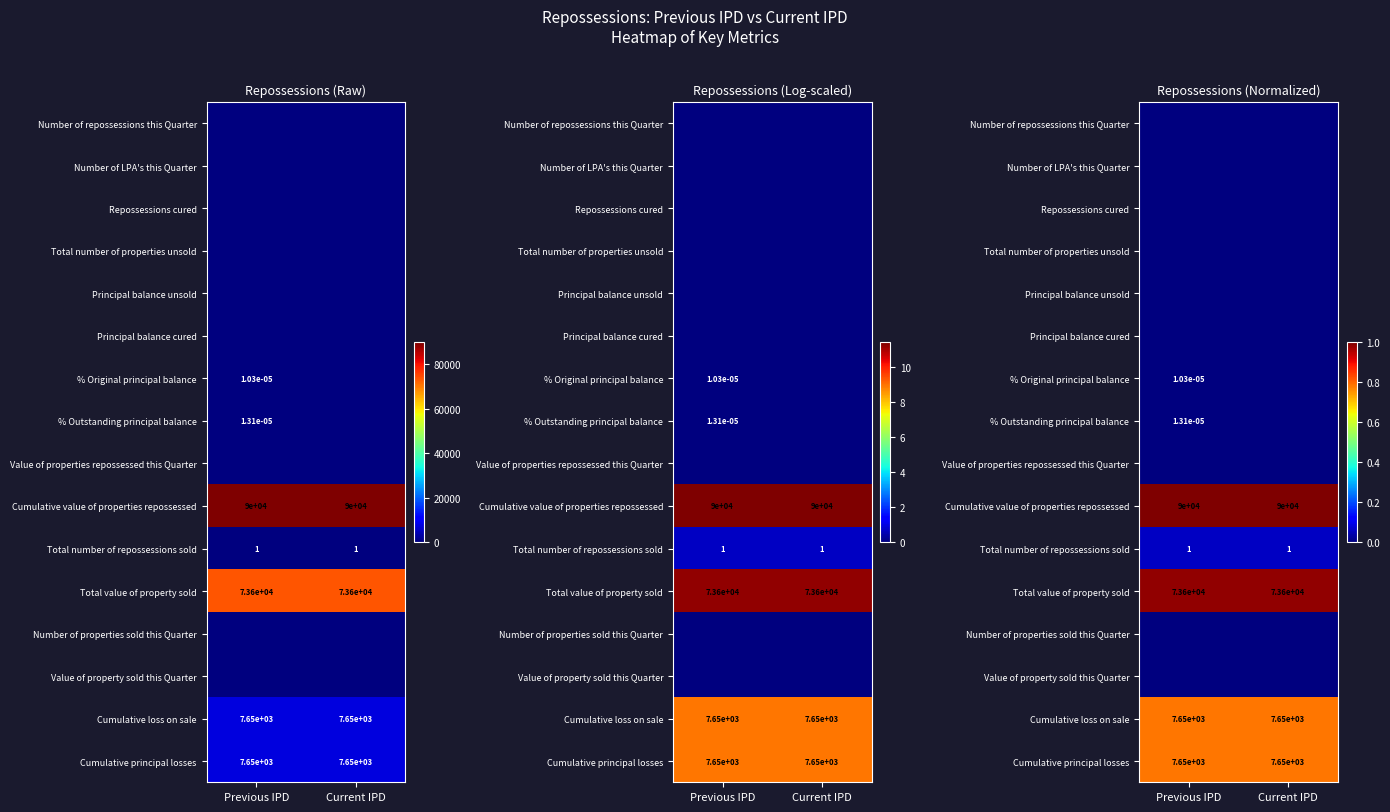

List the labels in order of Cumulative loss on sale value, smallest first.

Previous IPD, Current IPD